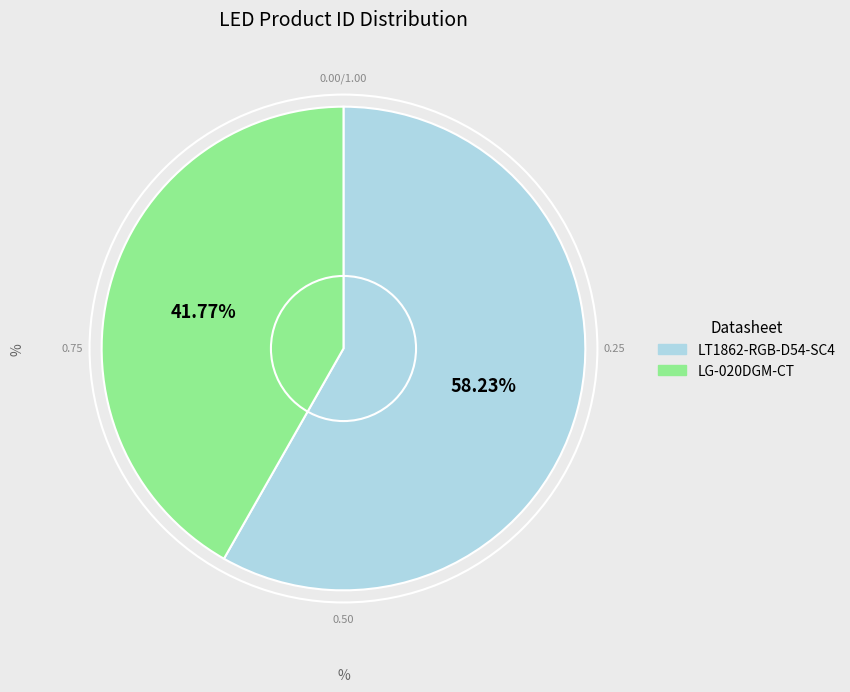

Does LG-020DGM-CT represent more than half of the total?

No